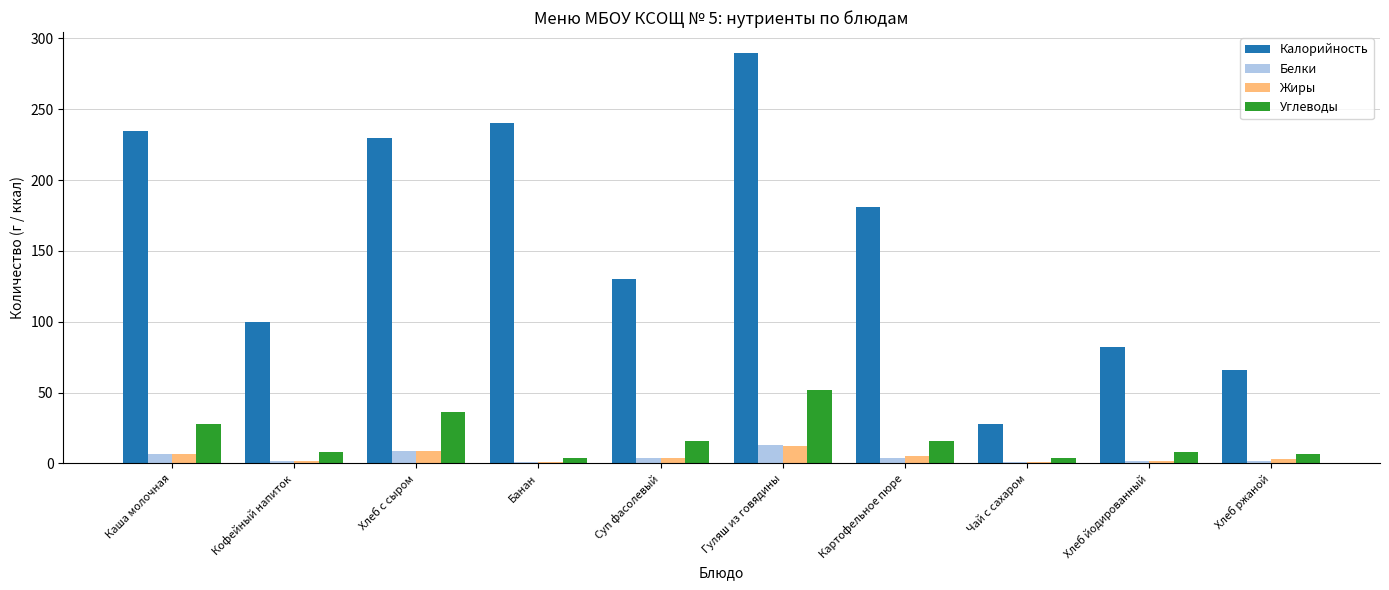

Which series has the largest total across all categories?

Калорийность